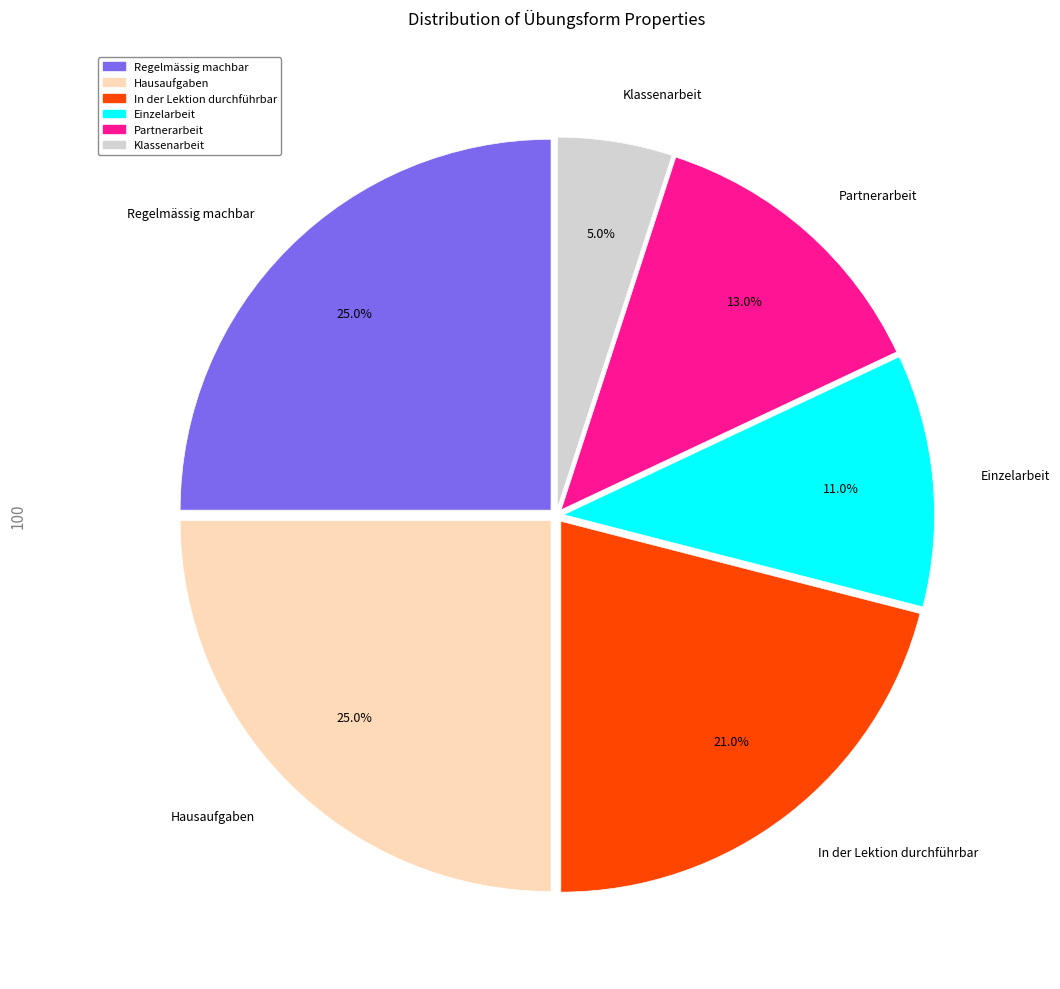

The Regelmässig machbar slice represents 25% of the pie. True or false?

True